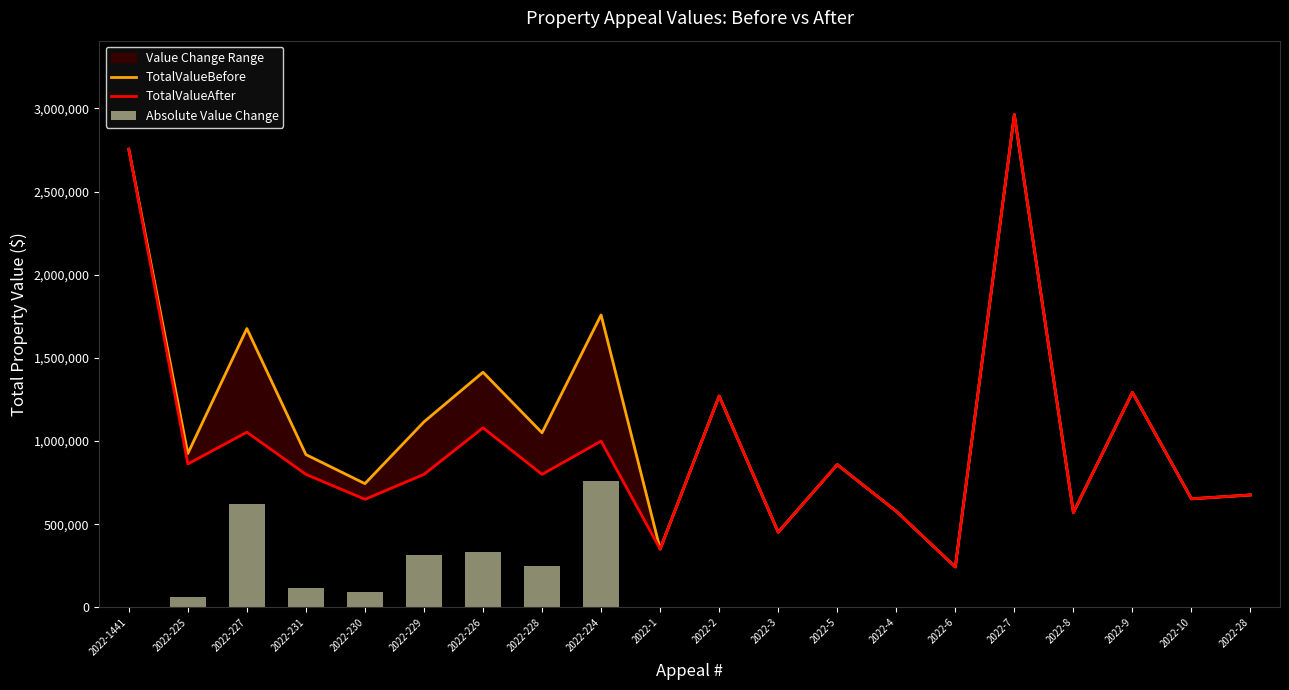

Is the value of TotalValueBefore at 2022-4 greater than the value of TotalValueAfter at 2022-6?

Yes